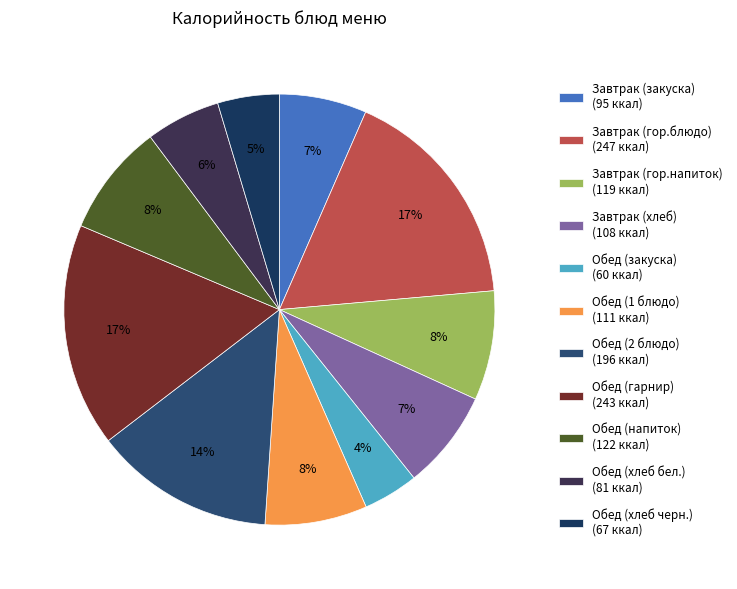

Which slice is the smallest?

Обед (закуска)